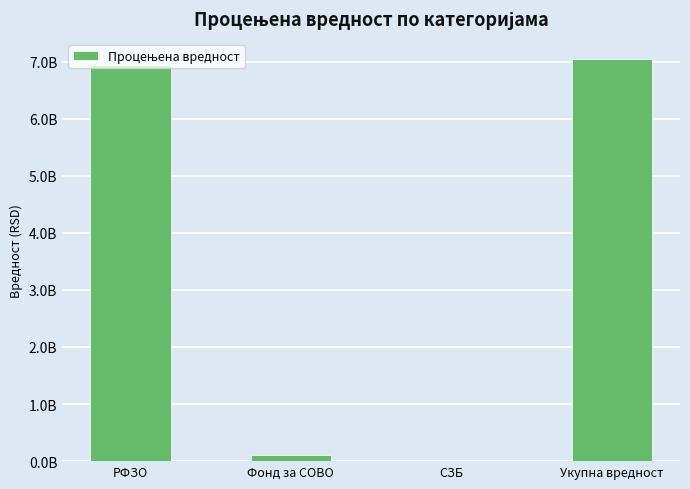

Reading left to right, extract all data points from this chart.

РФЗО=6934181456.5	Фонд за СОВО=109041254.7	СЗБ=4833587.1	Укупна вредност=7048056298.3